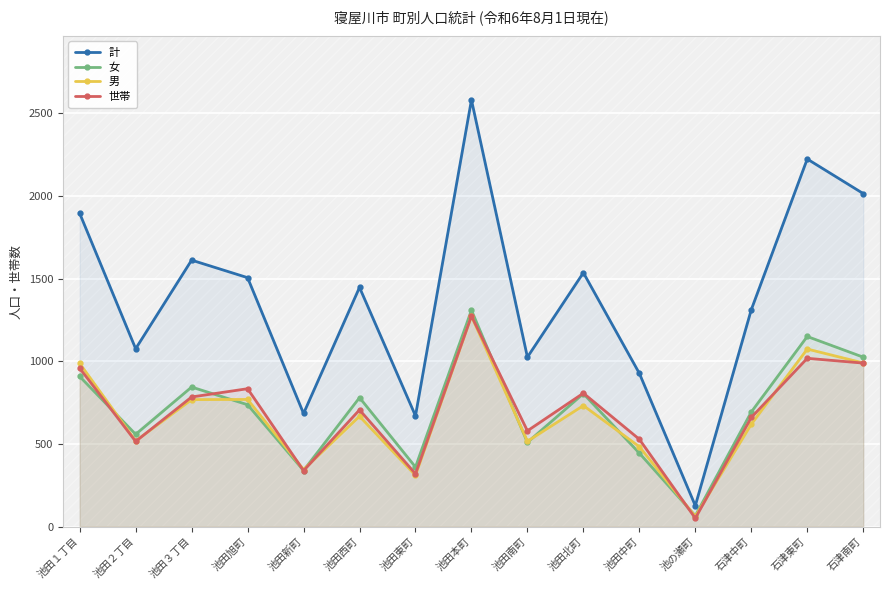

At which category does 計 reach its first local peak?

池田３丁目